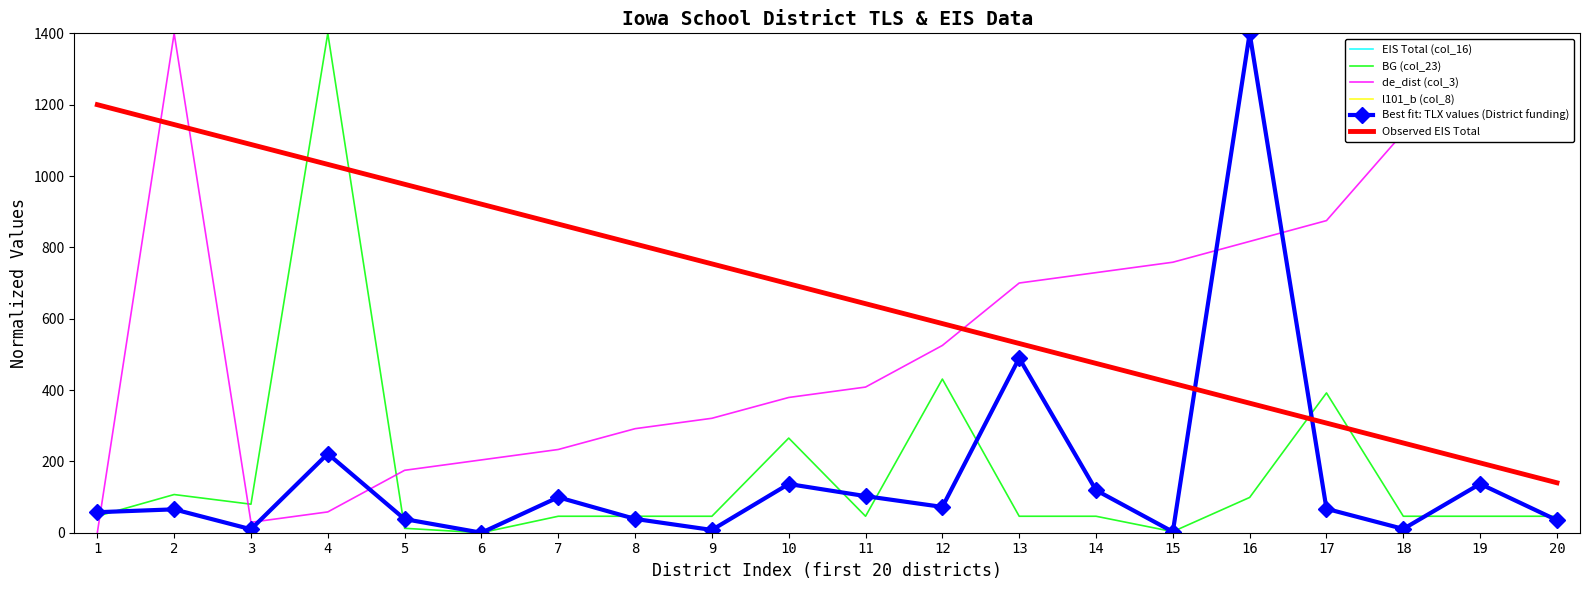

What is the total value across all series at 14?

1606.8